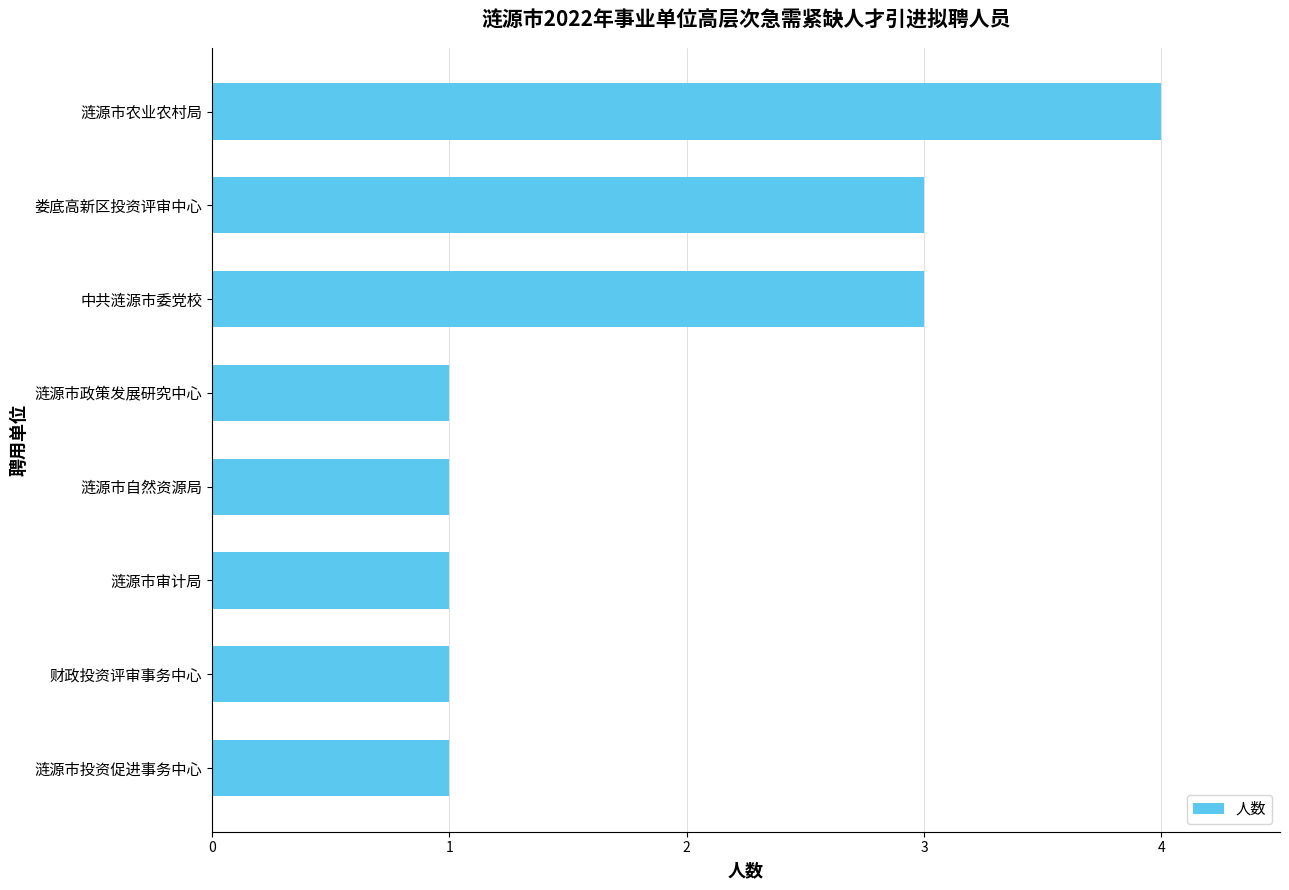

True or false: the data shows 1 at 涟源市政策发展研究中心.

True